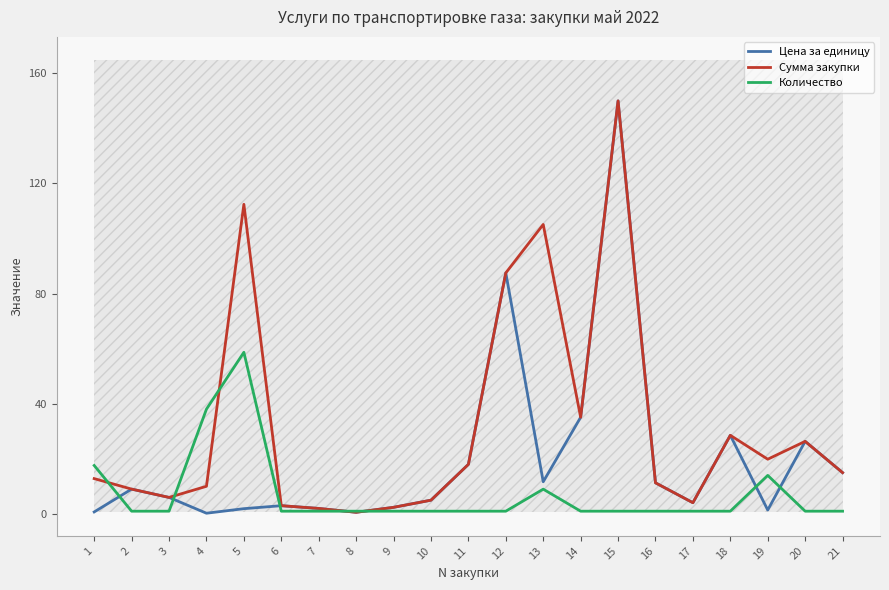

What is the value of the Цена за единицу point at the 8th from the left?

0.6